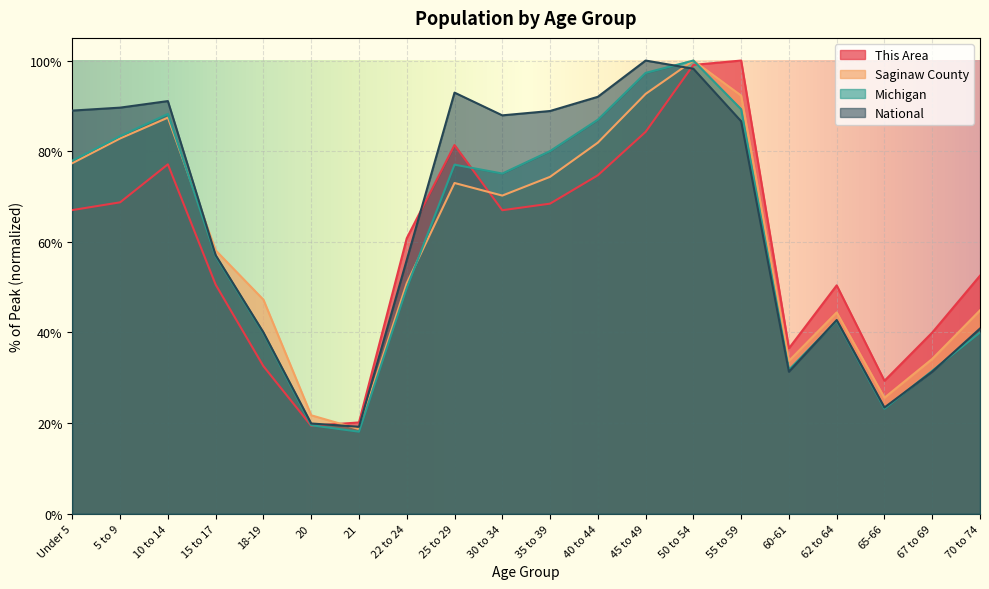

What is the value of the Saginaw County point at the 6th from the left?

21.7